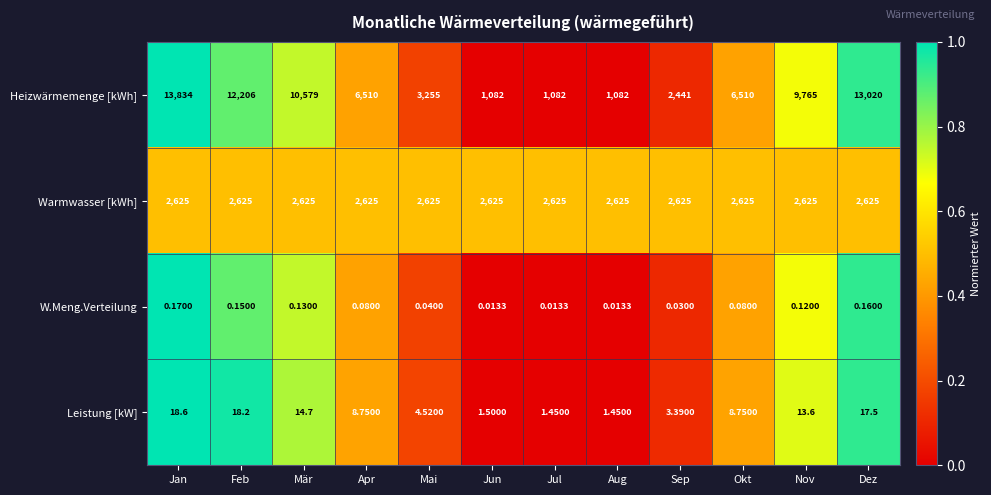

How many data points does each series have?

12